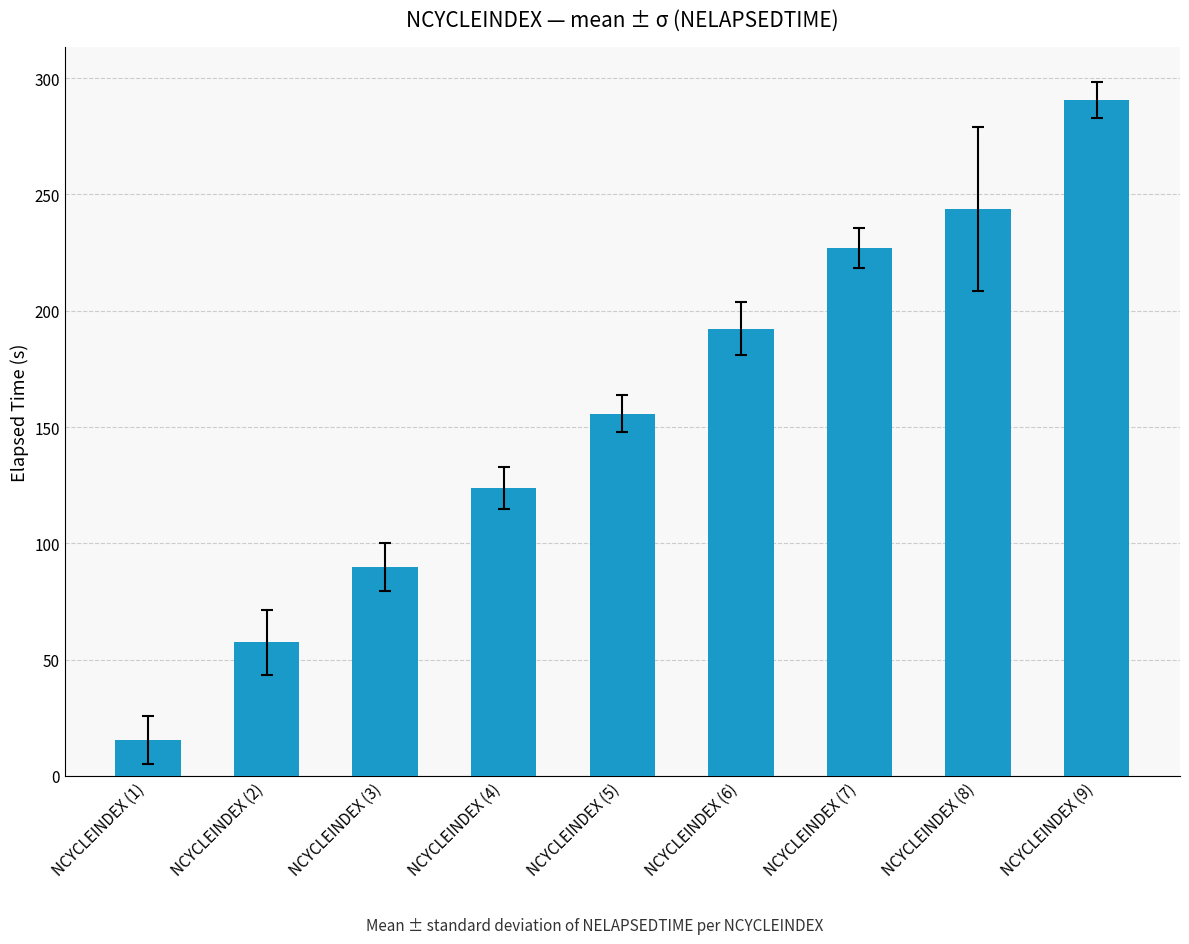

What is the label of the 3rd bar from the left?

NCYCLEINDEX (3)